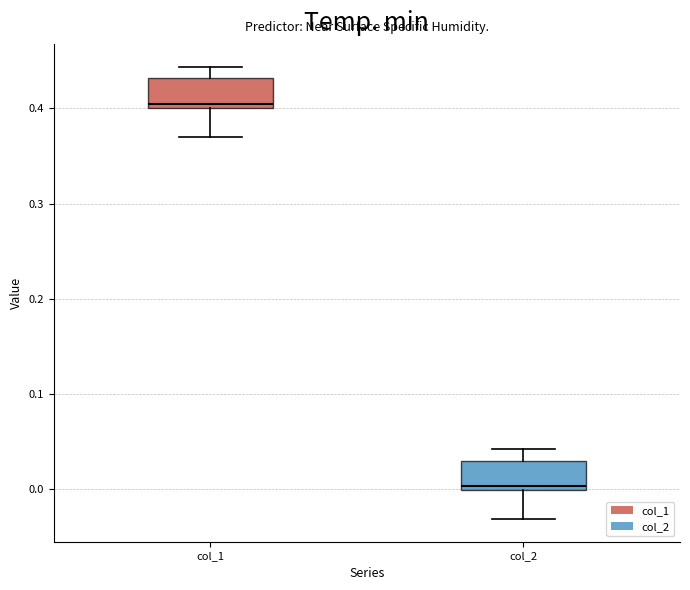

Reading left to right, read every box against the y-axis: the position of its median line, the range the box covers, and the ends of its whiskers. The values are not printed on the chart, so give them approximately, as read against the axis.

col_1: median 0.40 (just above the box's lower edge), box 0.40 to 0.43, whiskers 0.37 to 0.44
col_2: median 0.00 (just above the box's lower edge), box 0.00 to 0.03, whiskers -0.03 to 0.04